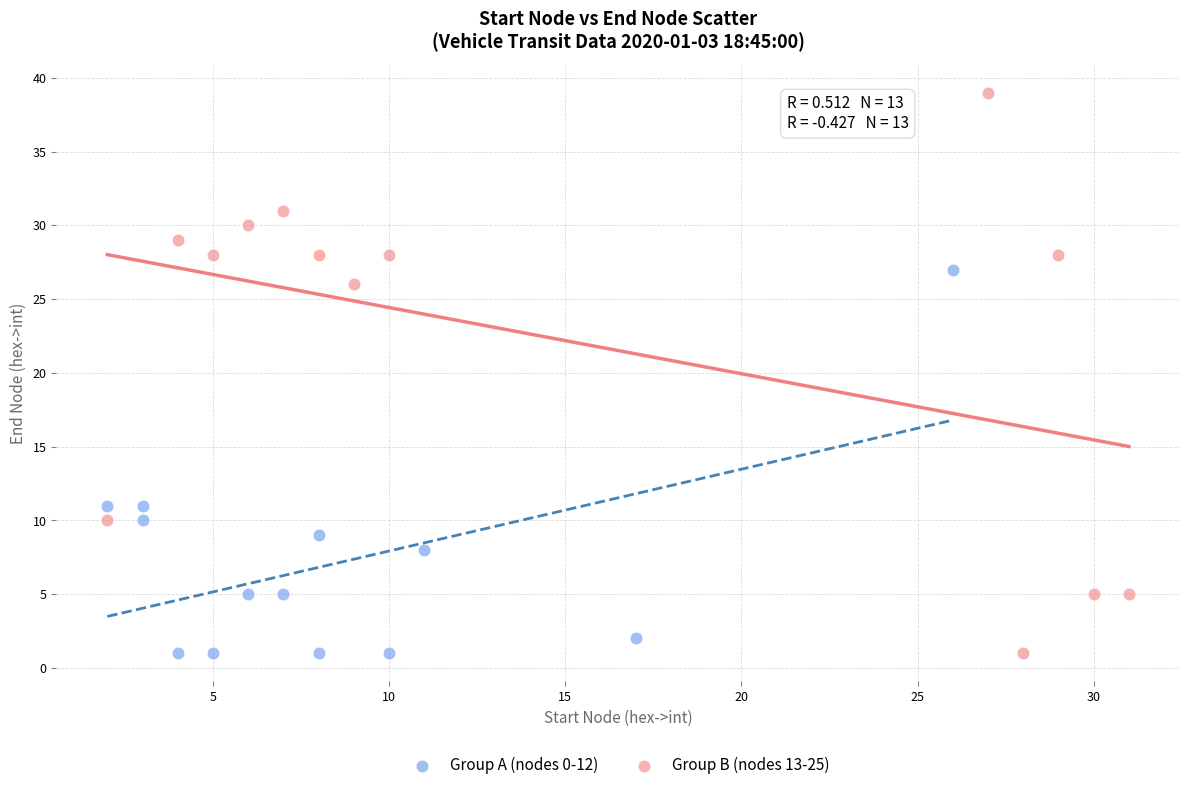

Which series contains the highest Y value?

Group B (nodes 13-25)